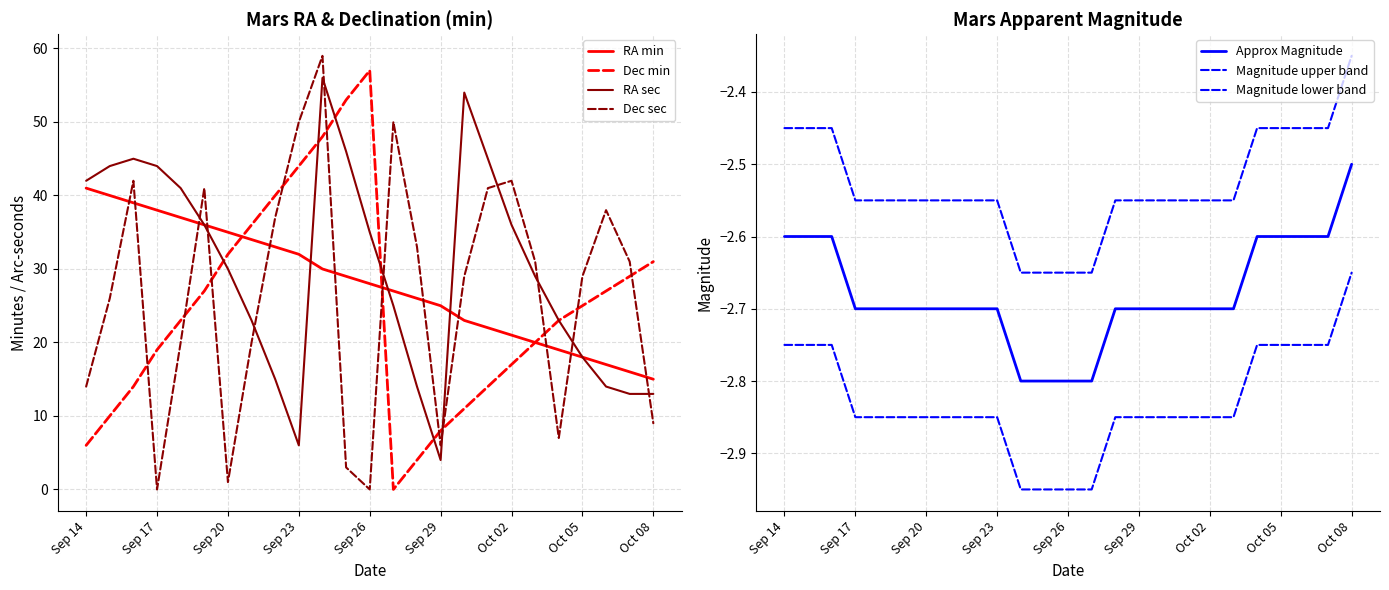

True or false: RA_sec and Dec_sec cross at least once.

True